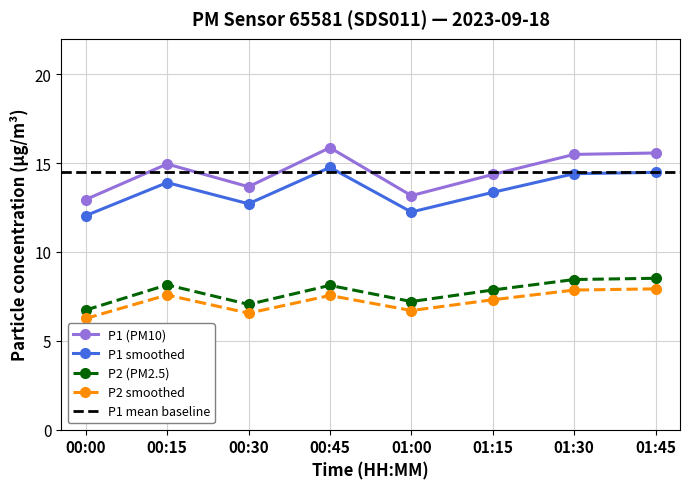

True or false: P1 and P2 cross at least once.

False